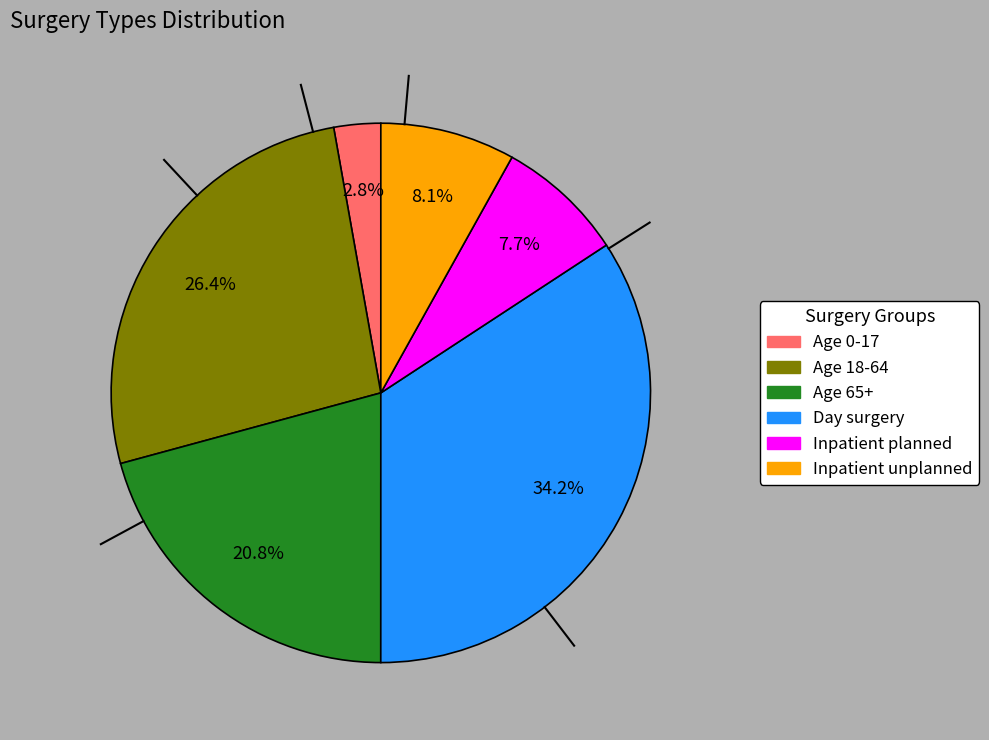

True or false: Age 18-64 accounts for 37% of the total.

False